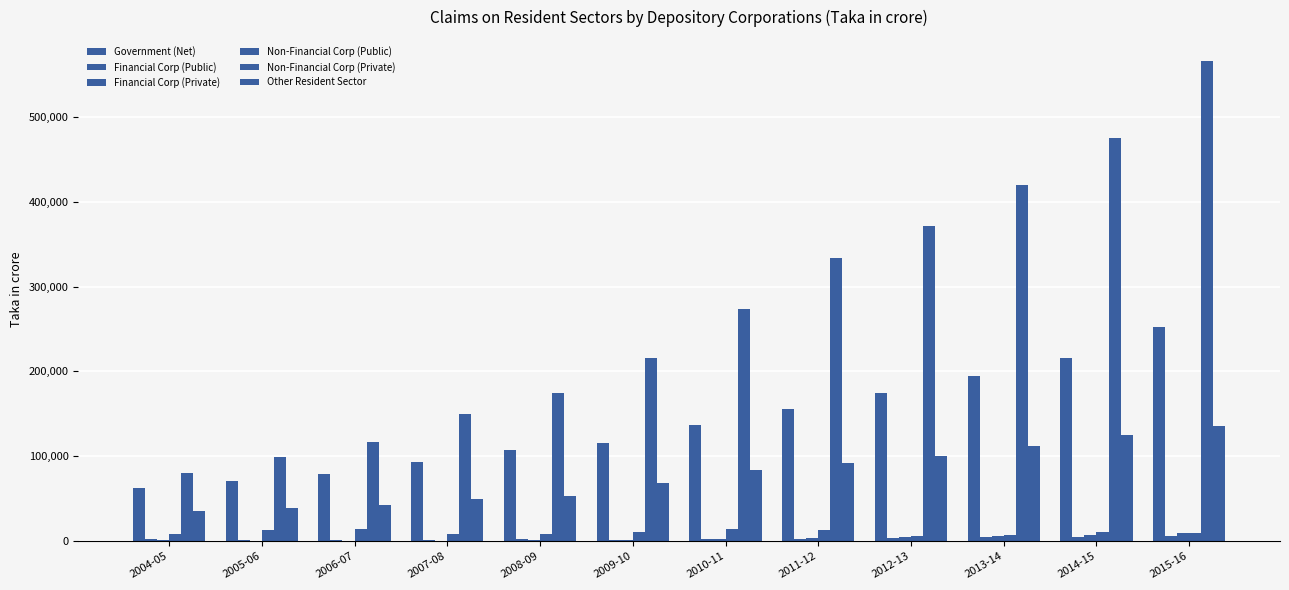

The value of Financial Corp (Public) at 2005-06 is 940.6. True or false?

False